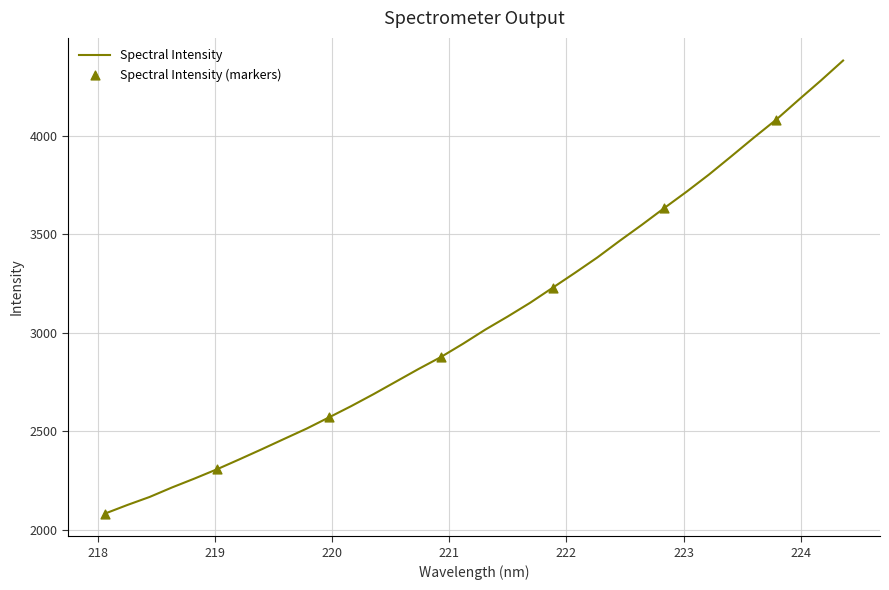

What is the maximum value shown in the chart?

4382.9